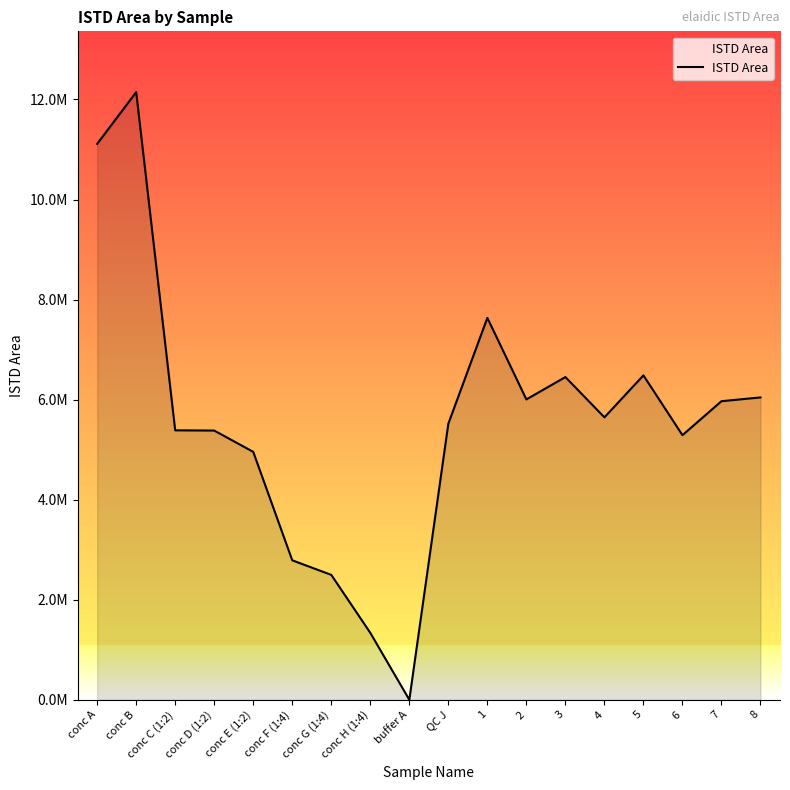

Does the chart have visible grid lines?

No